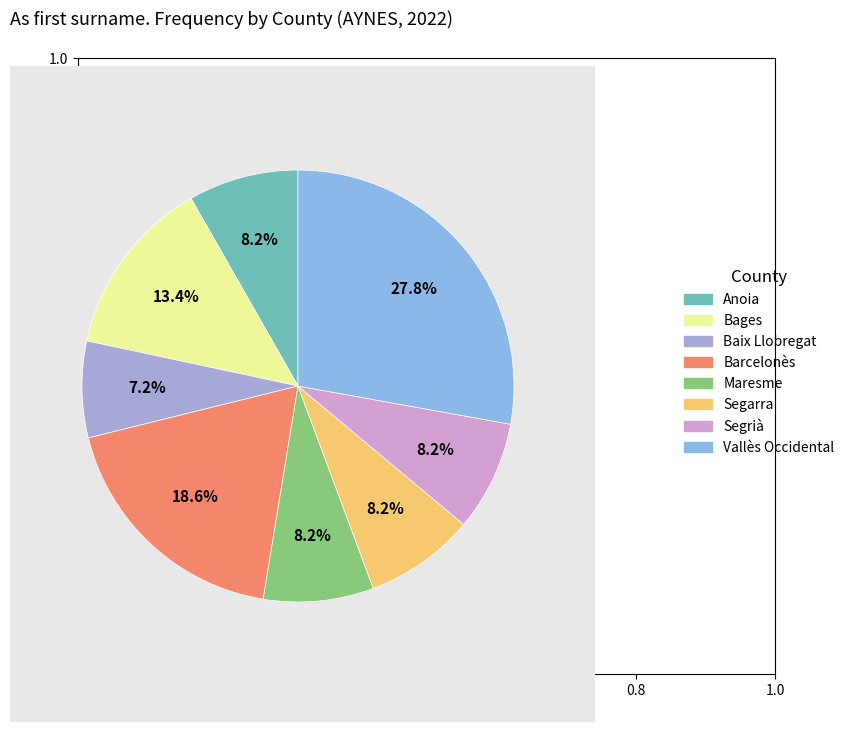

What percentage is the Segrià slice, to the nearest percent?

8%